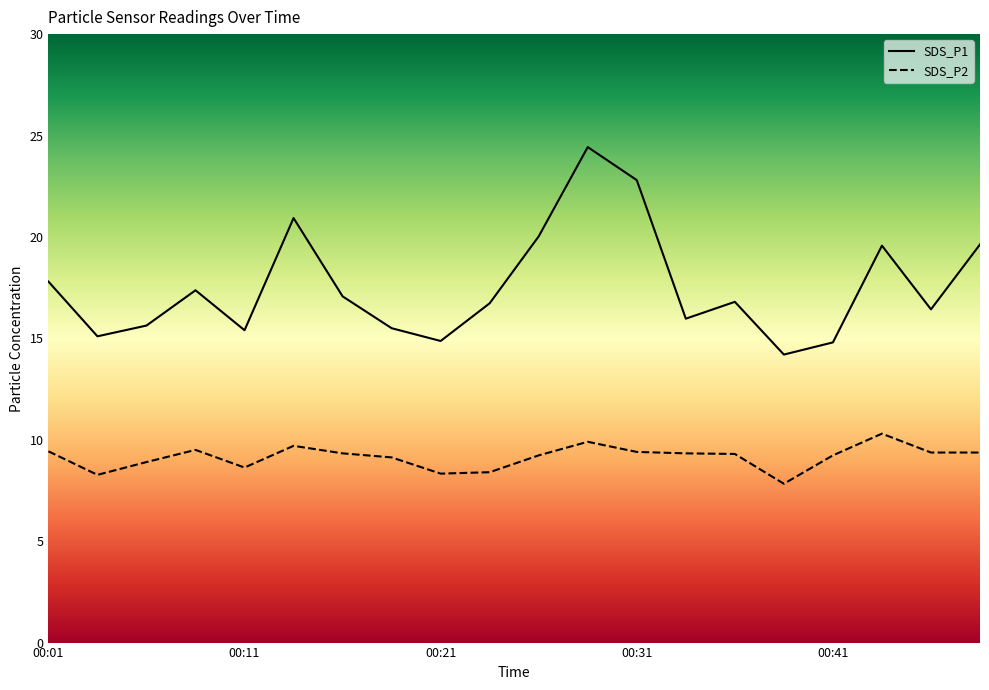

The SDS_P2 series shows 4.3 at 00:19. True or false?

False